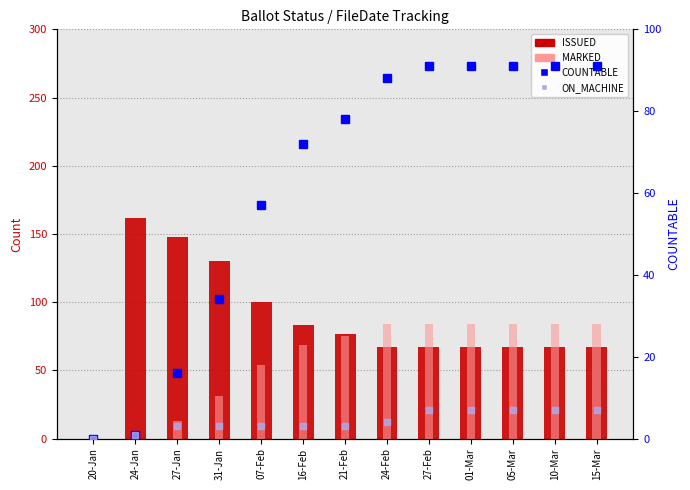

Is it true that ON_MACHINE equals 4 at 24-Feb?

True